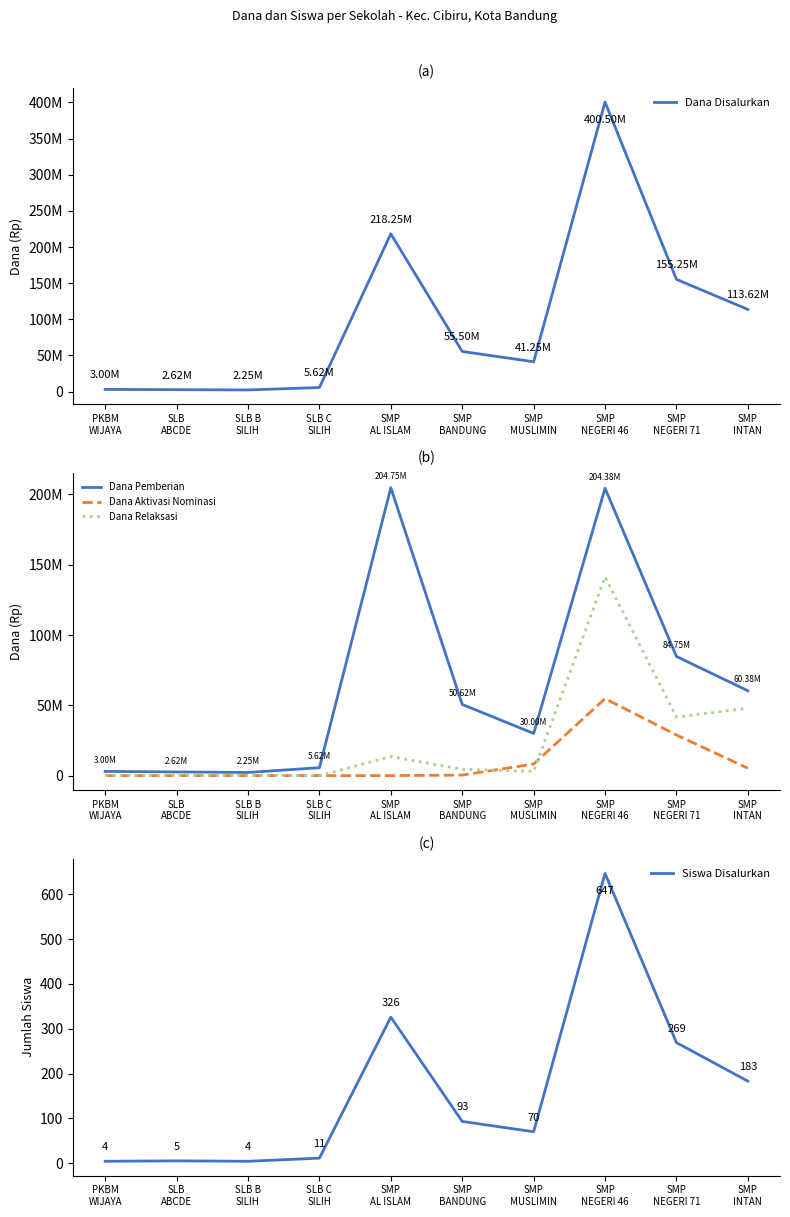

Reading left to right, what are all the values shown in this chart?

Dana Disalurkan: PKBM
WIJAYA=3000000	SLB
ABCDE=2625000	SLB B
SILIH=2250000	SLB C
SILIH=5625000	SMP
AL ISLAM=218250000	SMP
BANDUNG=55500000	SMP
MUSLIMIN=41250000	SMP
NEGERI 46=400500000	SMP
NEGERI 71=155250000	SMP
INTAN=113625000
Dana Pemberian: PKBM
WIJAYA=3000000	SLB
ABCDE=2625000	SLB B
SILIH=2250000	SLB C
SILIH=5625000	SMP
AL ISLAM=204750000	SMP
BANDUNG=50625000	SMP
MUSLIMIN=30000000	SMP
NEGERI 46=204375000	SMP
NEGERI 71=84750000	SMP
INTAN=60375000
Dana Aktivasi Nominasi: PKBM
WIJAYA=0	SLB
ABCDE=0	SLB B
SILIH=0	SLB C
SILIH=0	SMP
AL ISLAM=0	SMP
BANDUNG=375000	SMP
MUSLIMIN=8250000	SMP
NEGERI 46=54750000	SMP
NEGERI 71=28875000	SMP
INTAN=5250000
Dana Relaksasi: PKBM
WIJAYA=0	SLB
ABCDE=0	SLB B
SILIH=0	SLB C
SILIH=0	SMP
AL ISLAM=13500000	SMP
BANDUNG=4500000	SMP
MUSLIMIN=3000000	SMP
NEGERI 46=141375000	SMP
NEGERI 71=41625000	SMP
INTAN=48000000
Siswa Disalurkan: PKBM
WIJAYA=4	SLB
ABCDE=5	SLB B
SILIH=4	SLB C
SILIH=11	SMP
AL ISLAM=326	SMP
BANDUNG=93	SMP
MUSLIMIN=70	SMP
NEGERI 46=647	SMP
NEGERI 71=269	SMP
INTAN=183